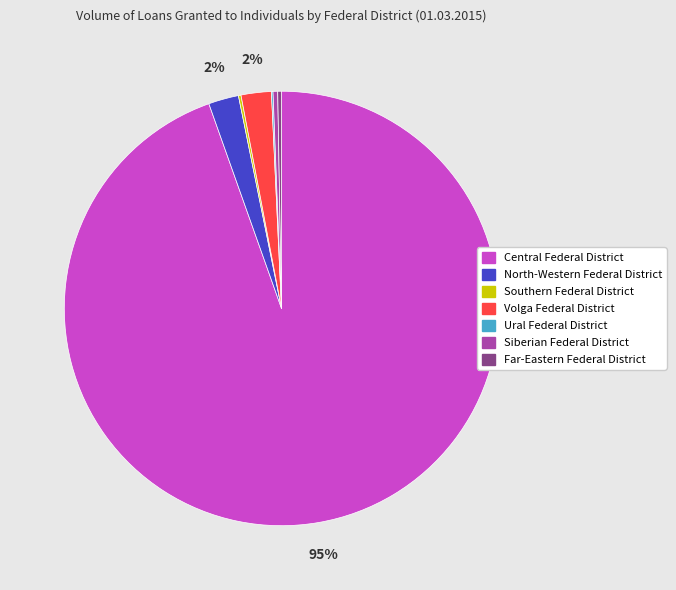

What is the largest slice in the pie chart?

Central Federal District